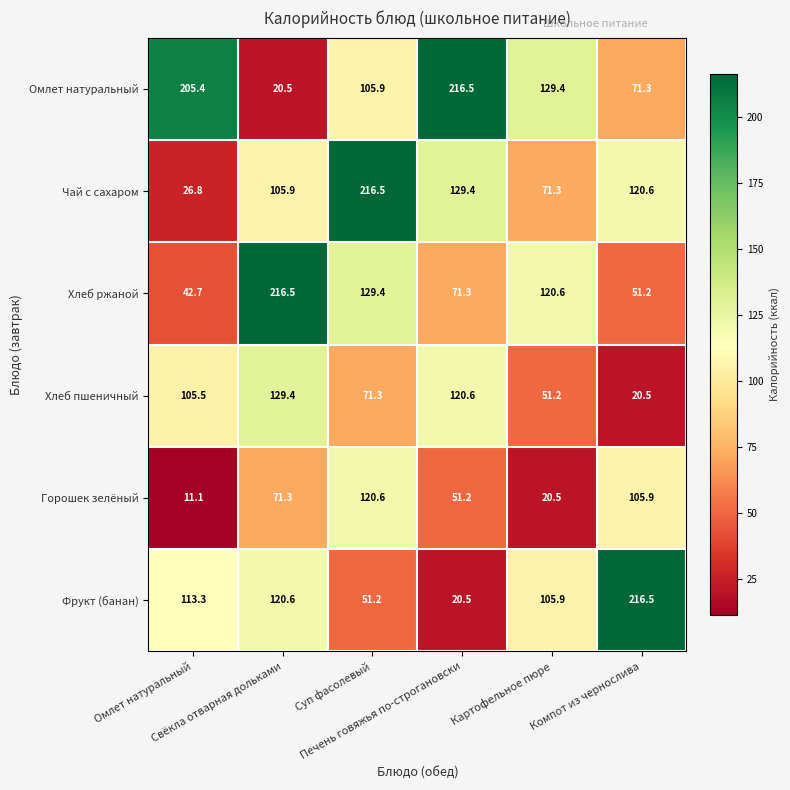

What is the smallest value displayed?

11.1